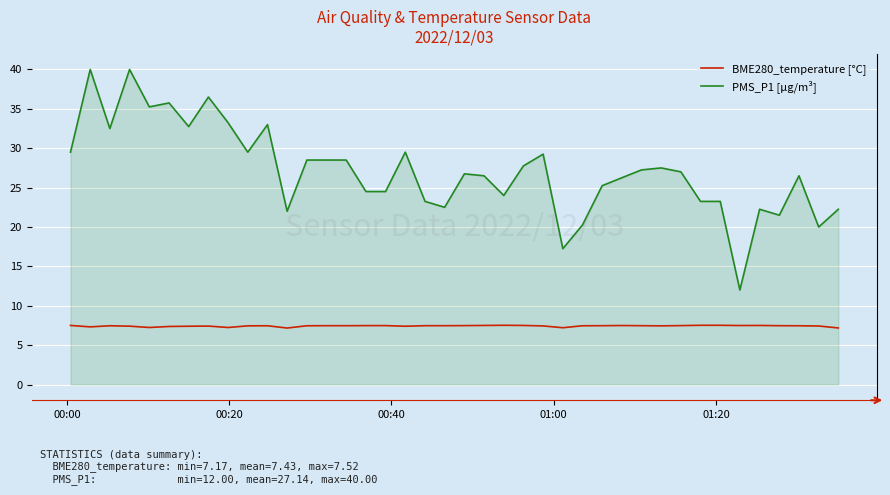

True or false: BME280_temperature [°C] and PMS_P1 [µg/m³] intersect in this chart.

False